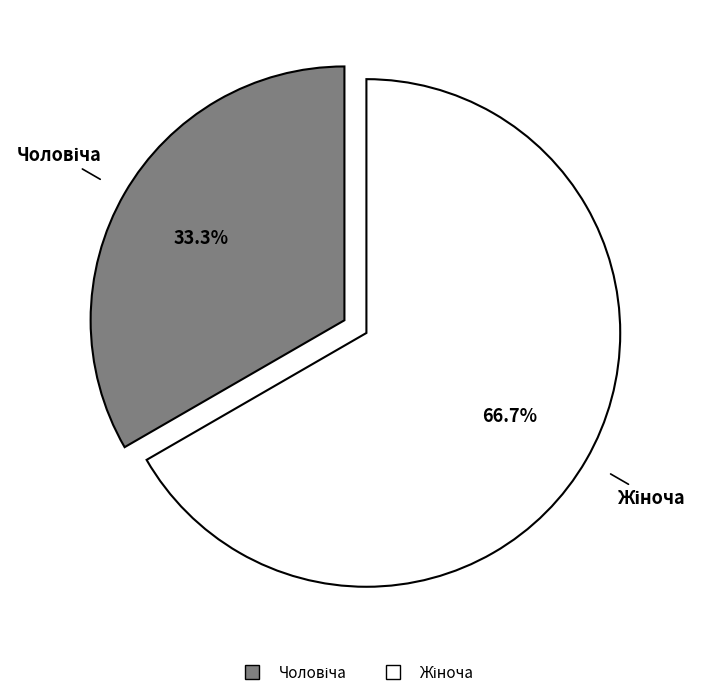

How many segments does this pie chart have?

2